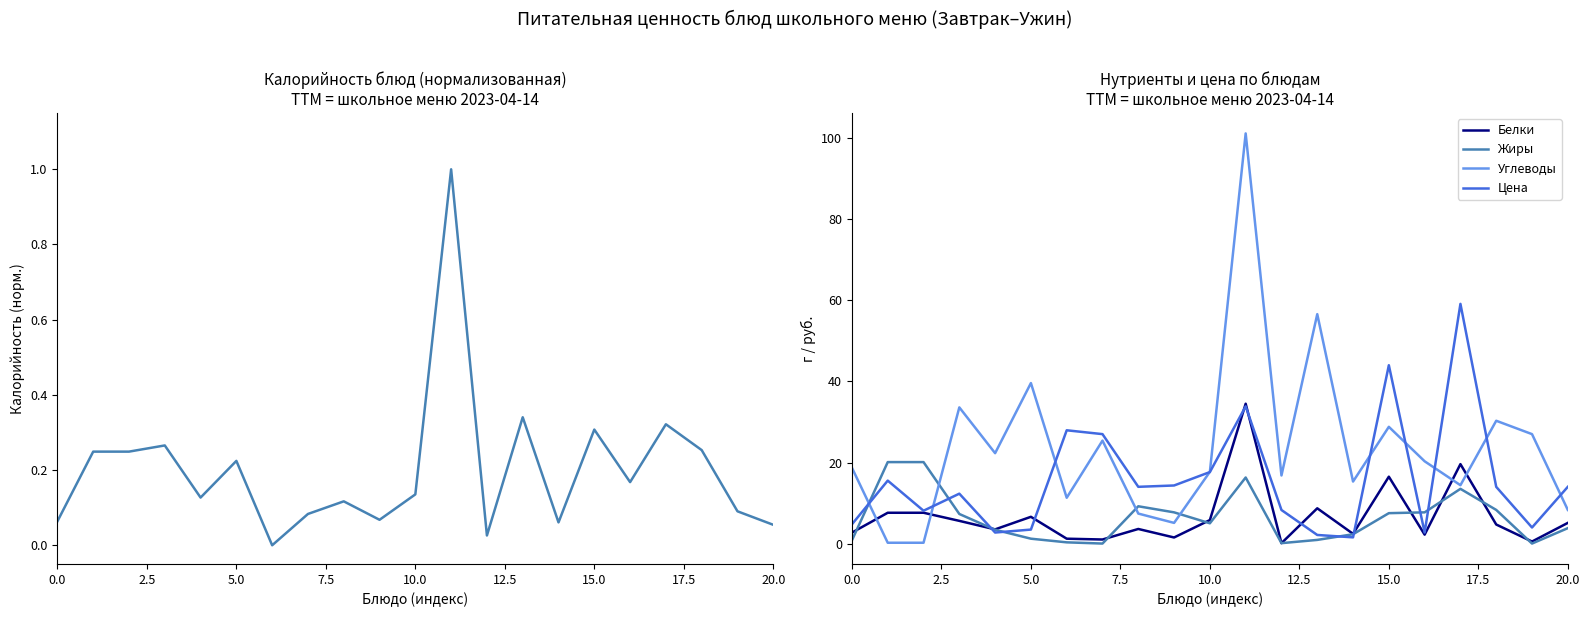

How many series are shown in this chart?

5